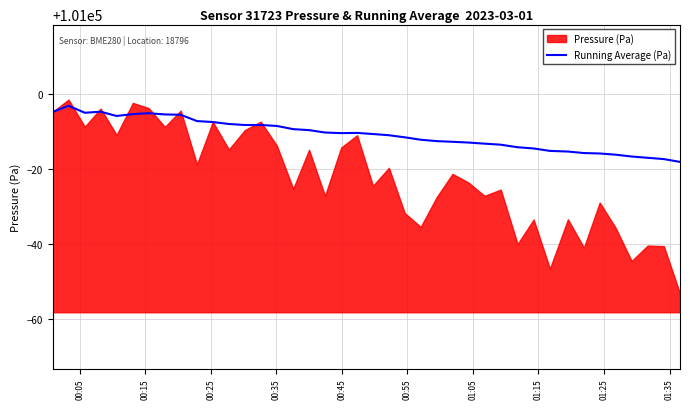

What is the lowest value of the Running Average (Pa) series?

100981.8